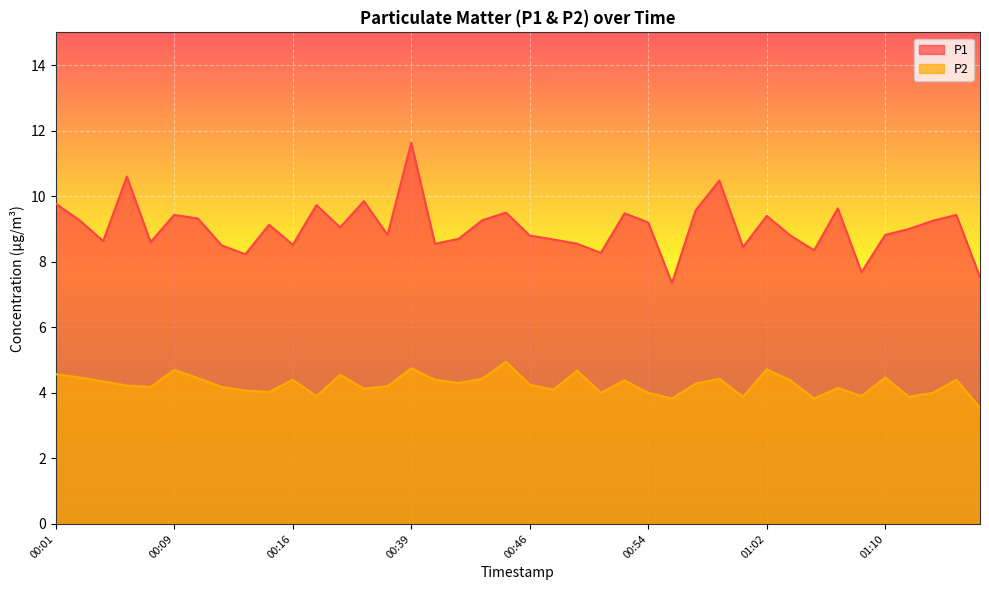

What position from the right is 01:05?

8